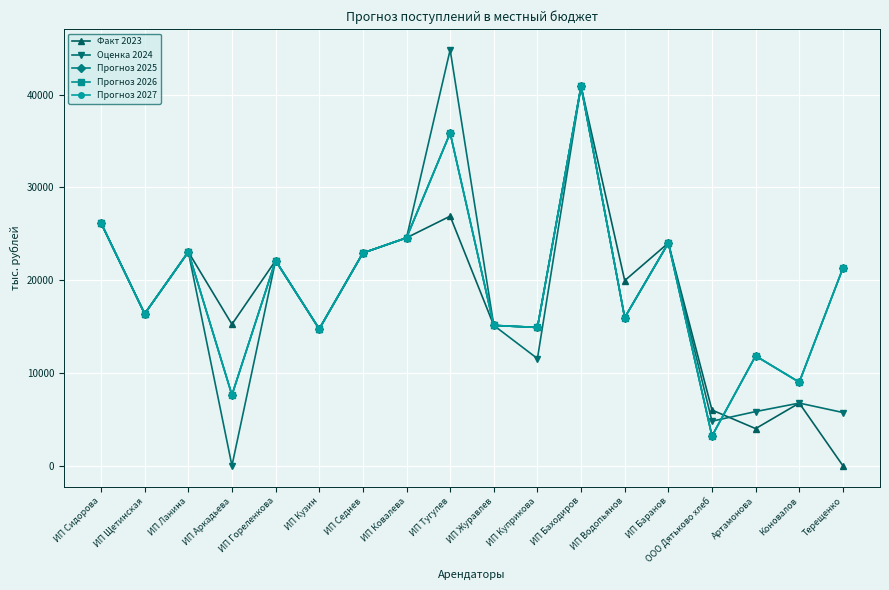

Where do Прогноз 2025 and Оценка 2024 first cross each other?

ООО Дятьково хлеб and Артамонова